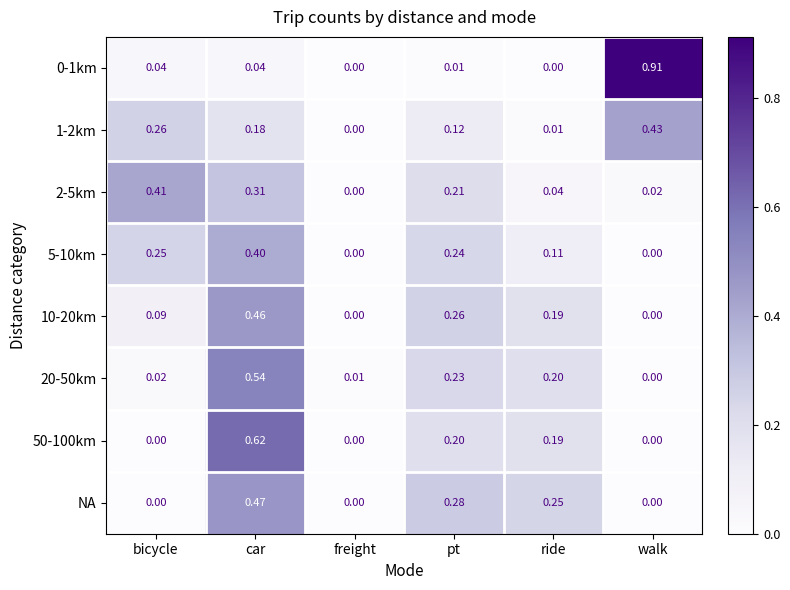

At which category does the chart reach its peak across all series?

walk